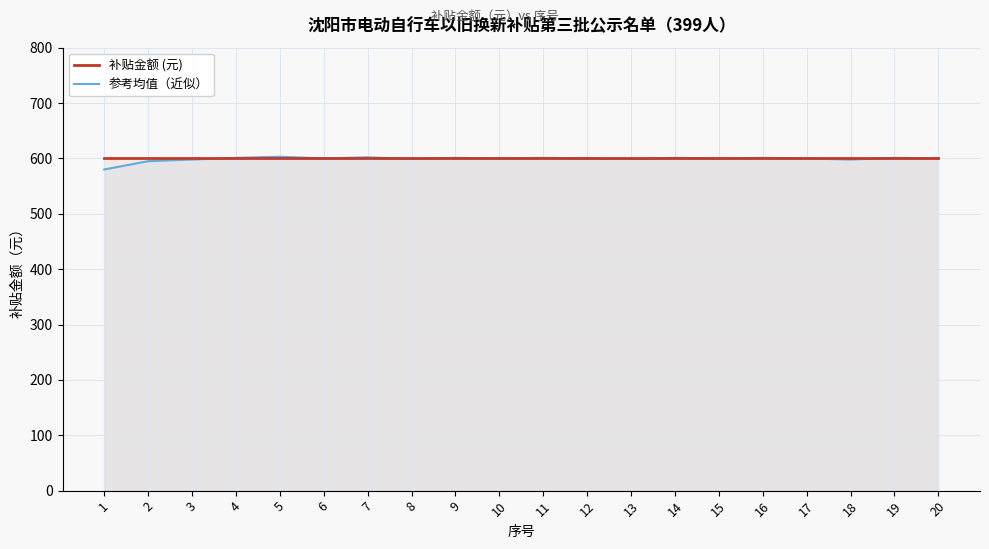

The value of 参考均值（近似） at 7 is 602. True or false?

True